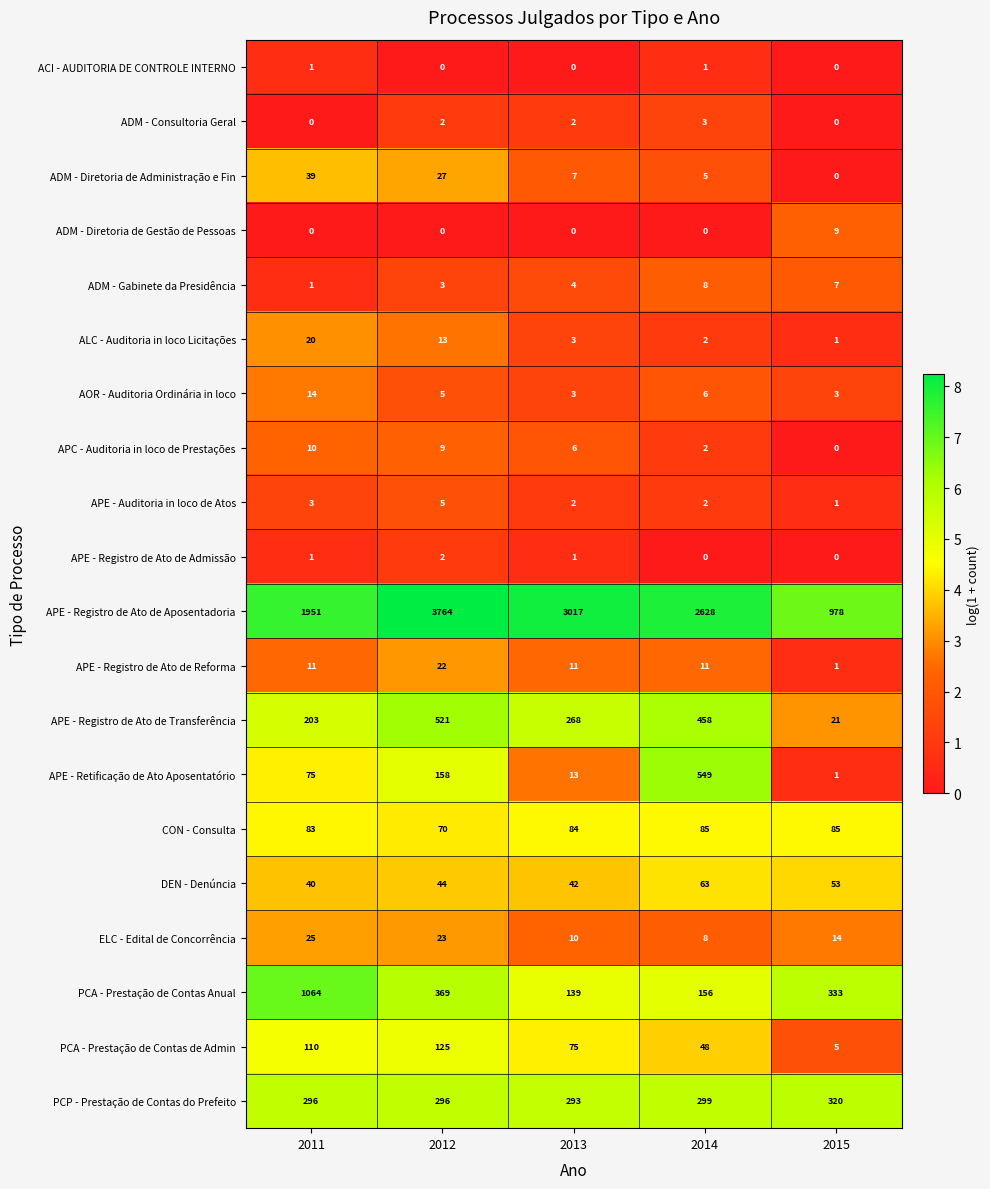

At which label does PCA - Prestação de Contas de Admin first exceed 75?

2011